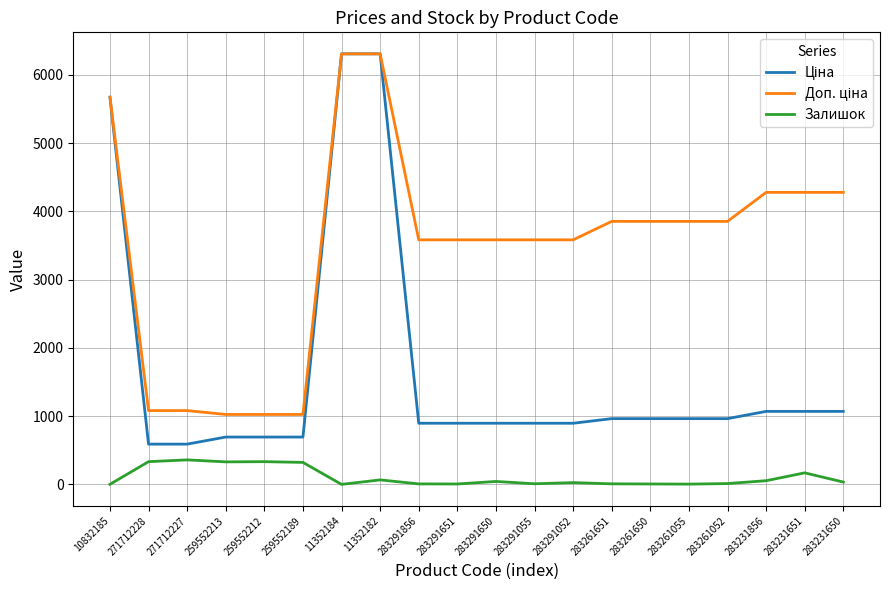

Is it true that Залишок equals 550.2 at 259552189?

False